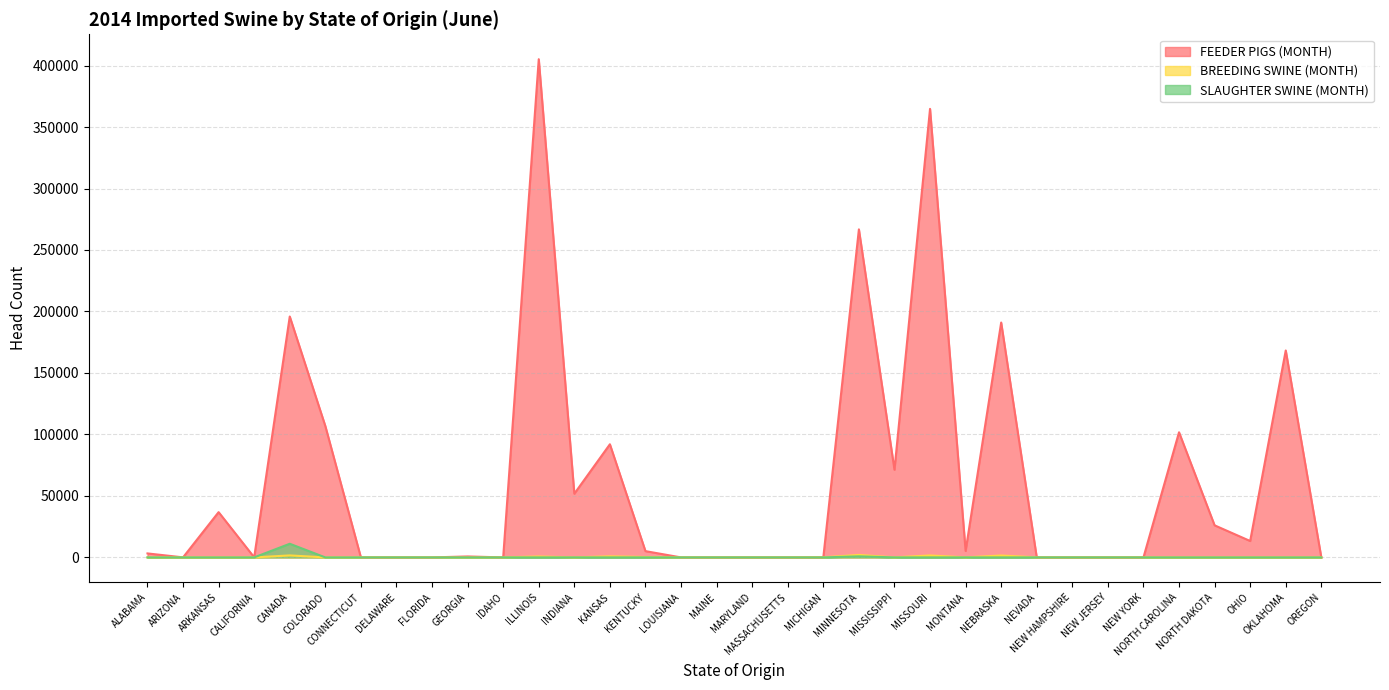

Between NEVADA and KANSAS, which is larger?

KANSAS